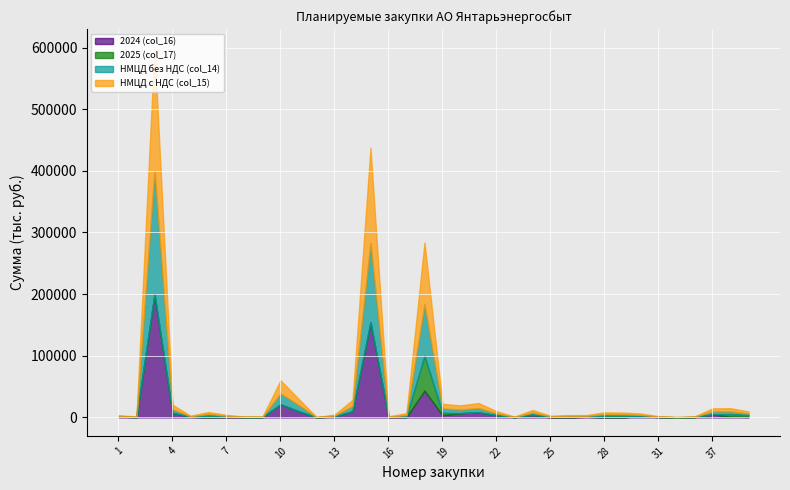

At which category does НМЦД с НДС (col_15) reach its first local valley?

2